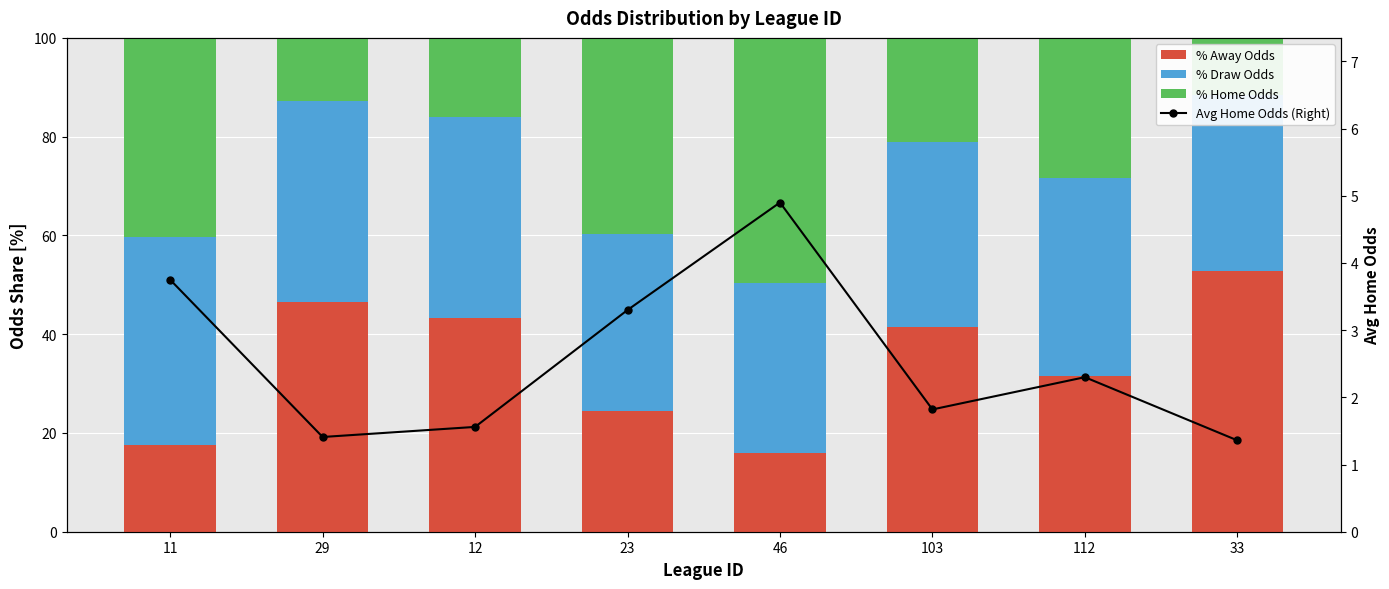

At which label does % Draw Odds reach its minimum?

46